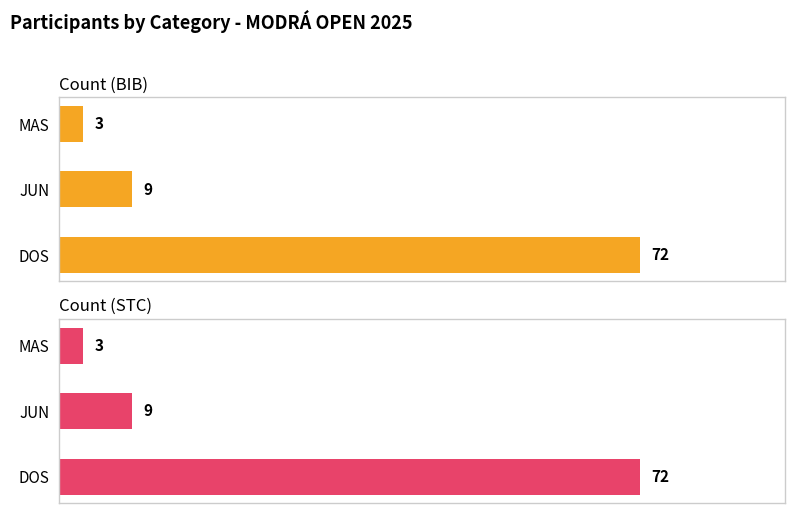

The value of Count (STC) at 0 is 107. True or false?

False